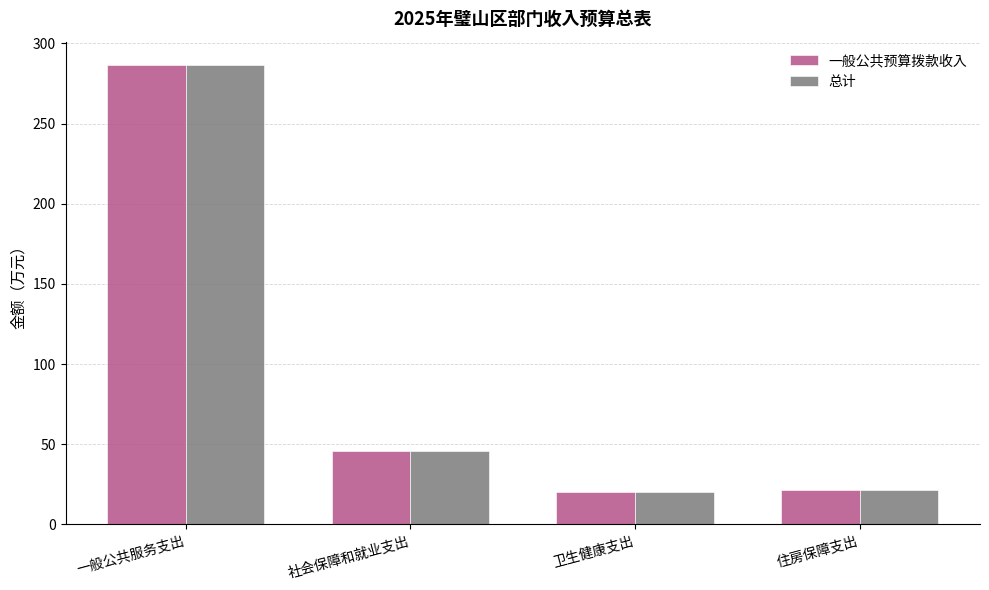

Is the value of 总计 at 住房保障支出 greater than the value of 一般公共预算拨款收入 at 一般公共服务支出?

No